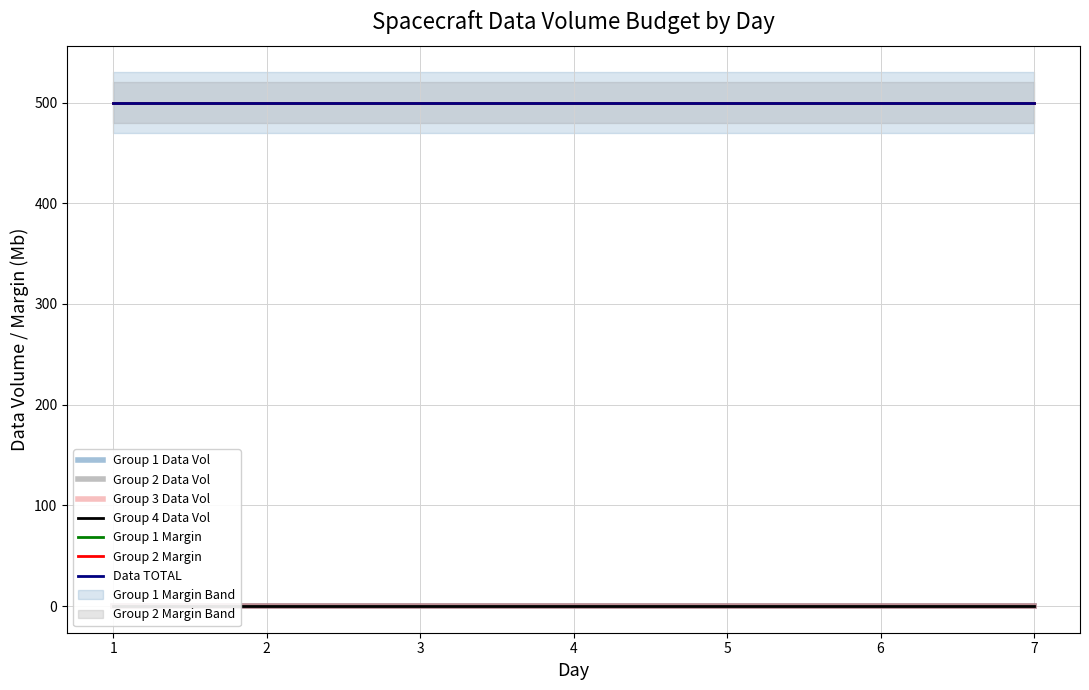

What is the minimum value for Data TOTAL?

500